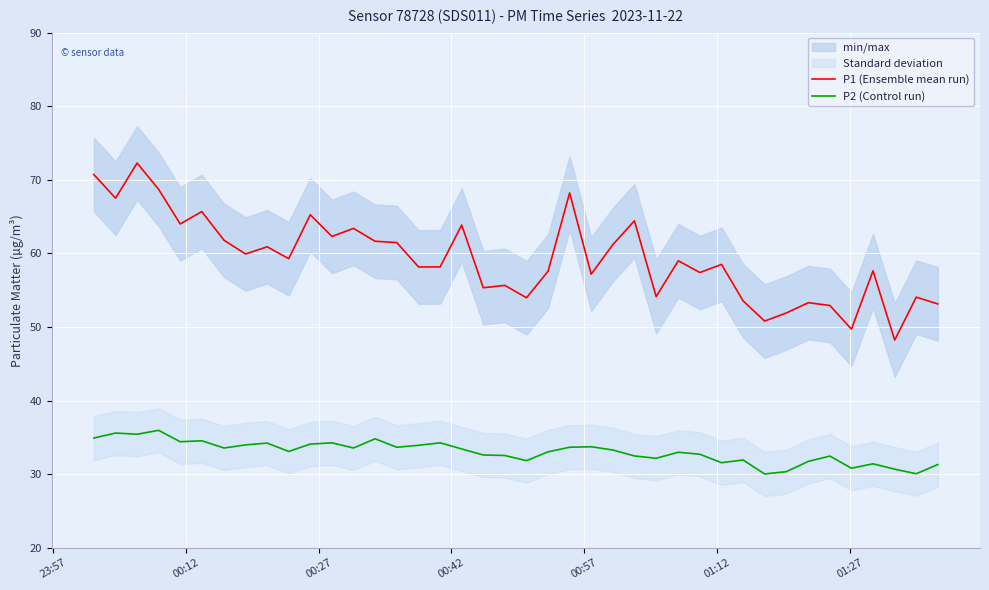

True or false: P2 (Control run) and P1 (Ensemble mean run) intersect in this chart.

False